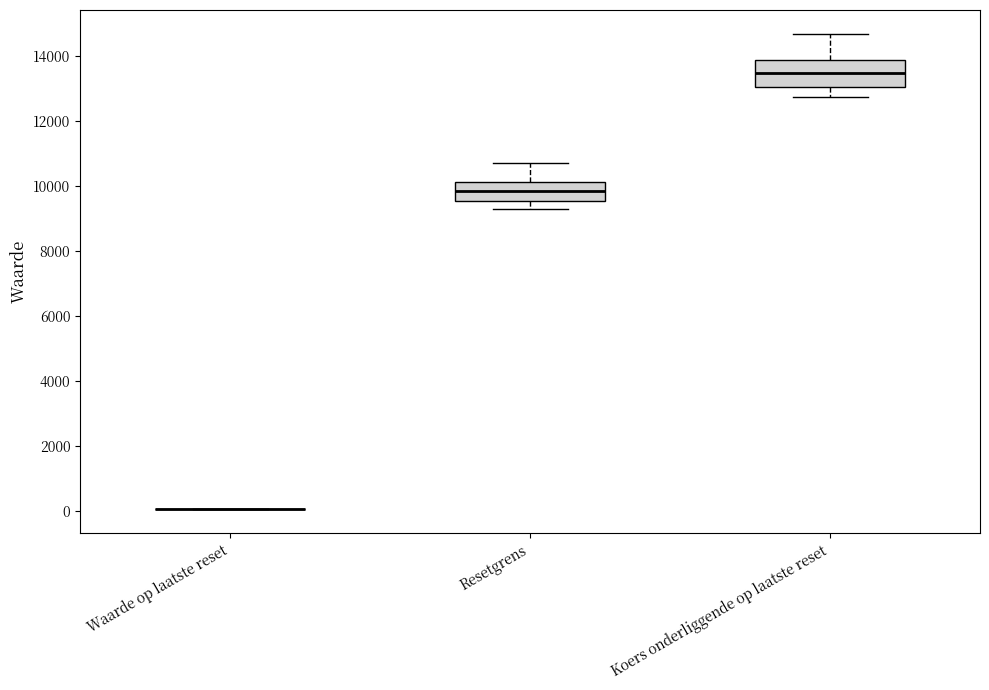

Which box is the tallest, from its lower edge to its upper edge?

Koers onderliggende op laatste reset